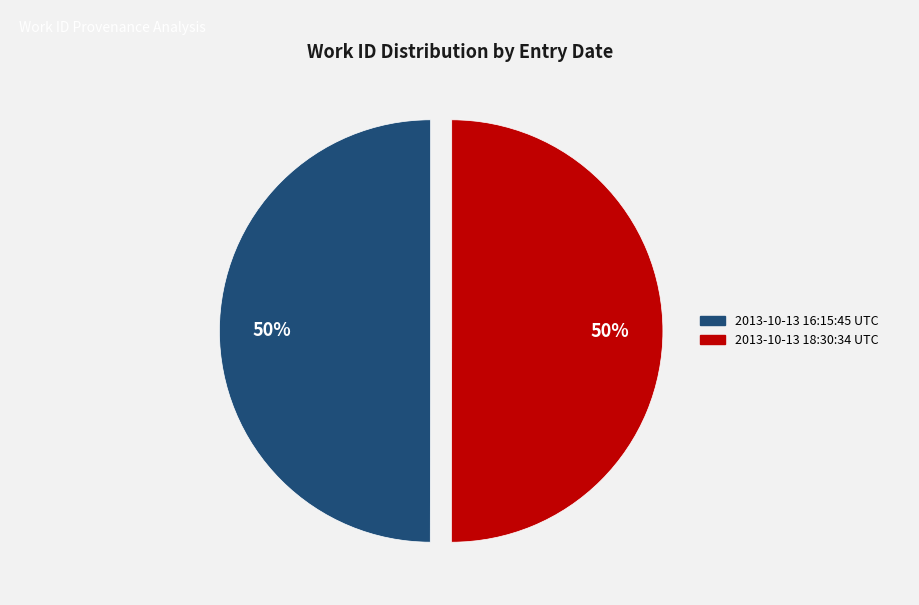

What is the ratio of the value at 2013-10-13 16:15:45 UTC to the value at 2013-10-13 18:30:34 UTC?

1.0